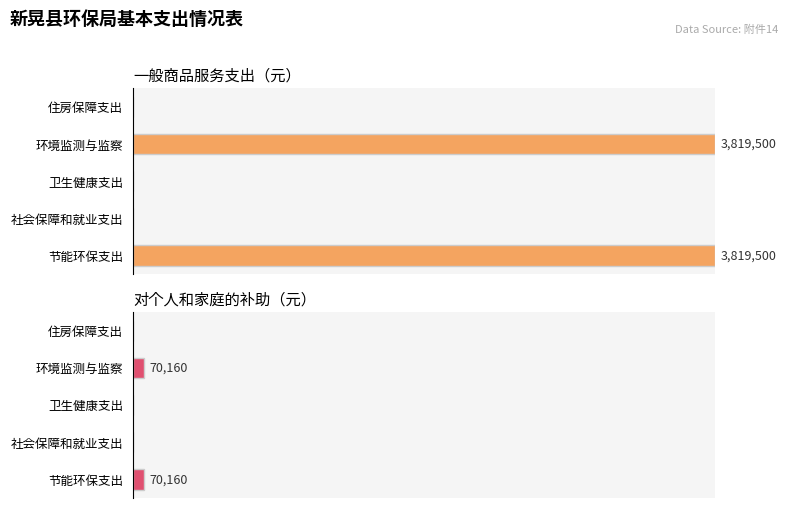

List the series in order of their overall mean, lowest first.

对个人和家庭的补助, 一般商品服务支出